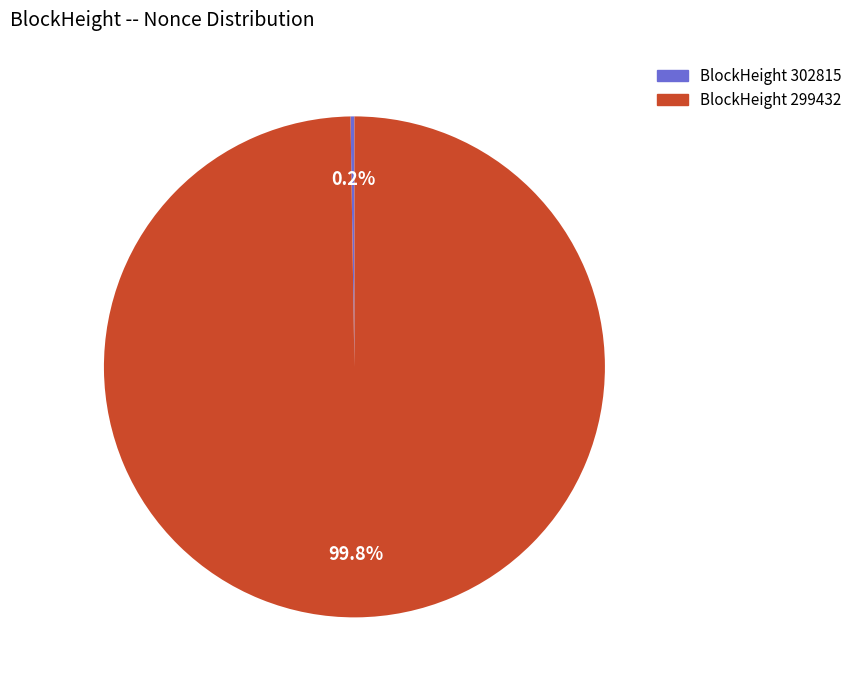

Does any single category account for the majority?

Yes